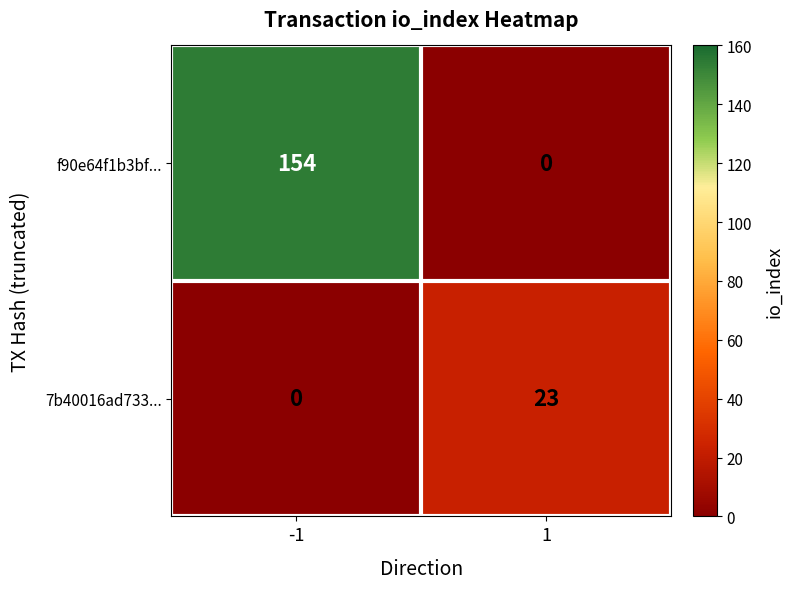

The f90e64f1b3bf... series shows -54 at 1. True or false?

False